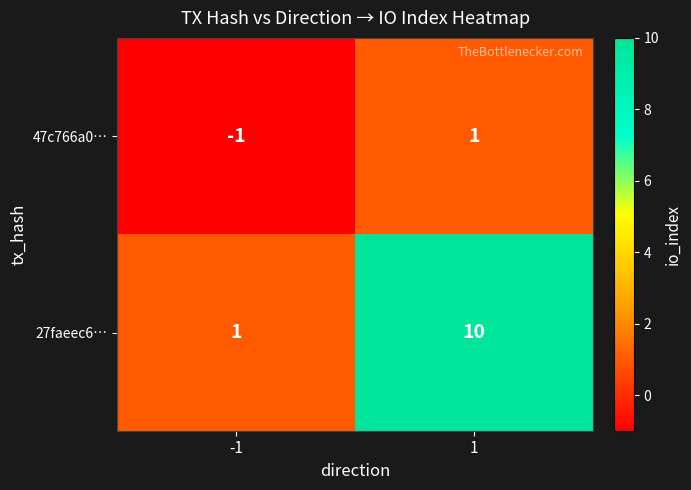

At -1, list the series in order from smallest to largest.

47c766a0…, 27faeec6…